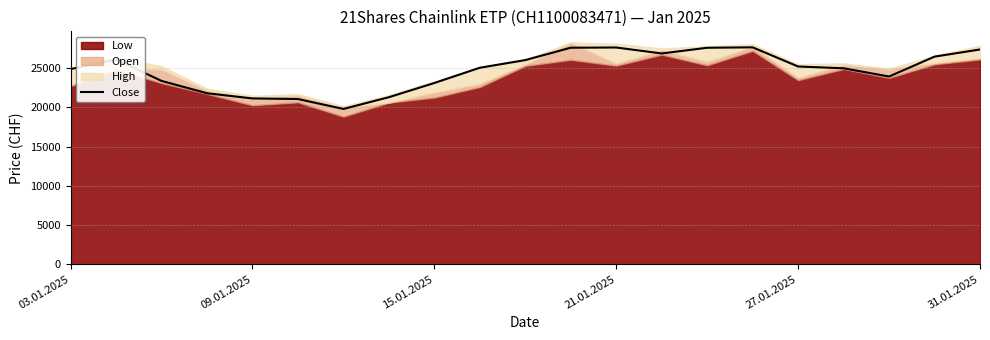

How many data points are less than 25060?

10